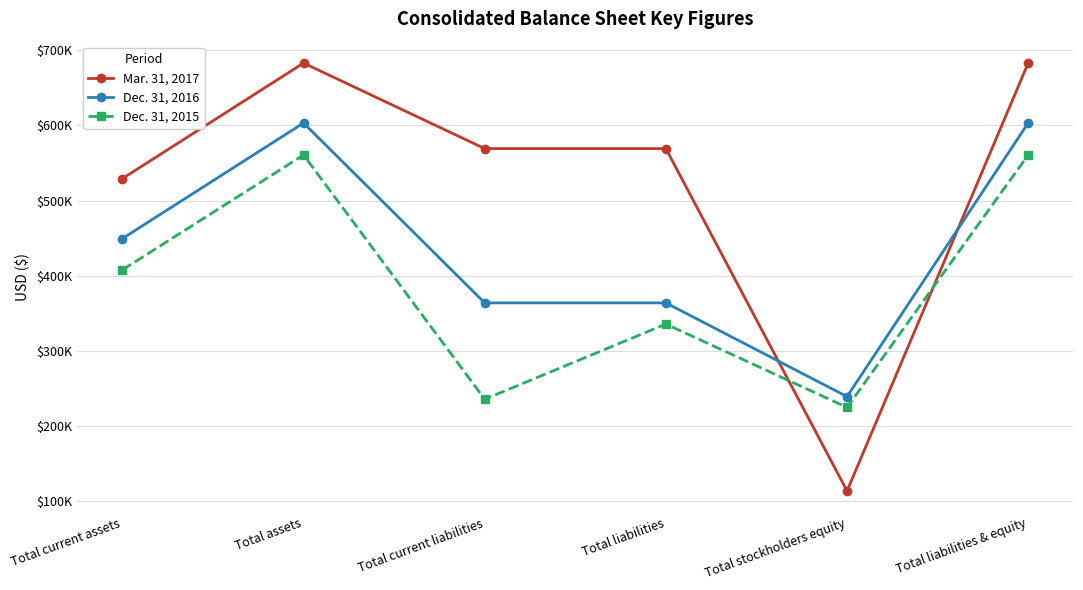

What is the label of the 6th point from the left?

Total liabilities & equity